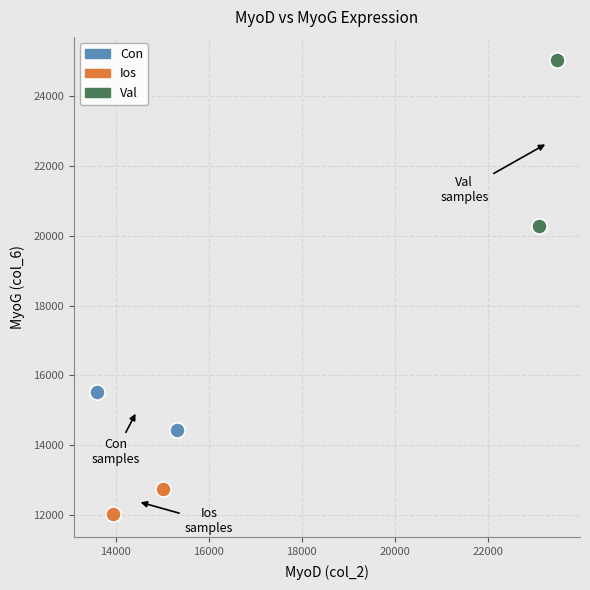

Which series has the widest spread of Y values?

Val